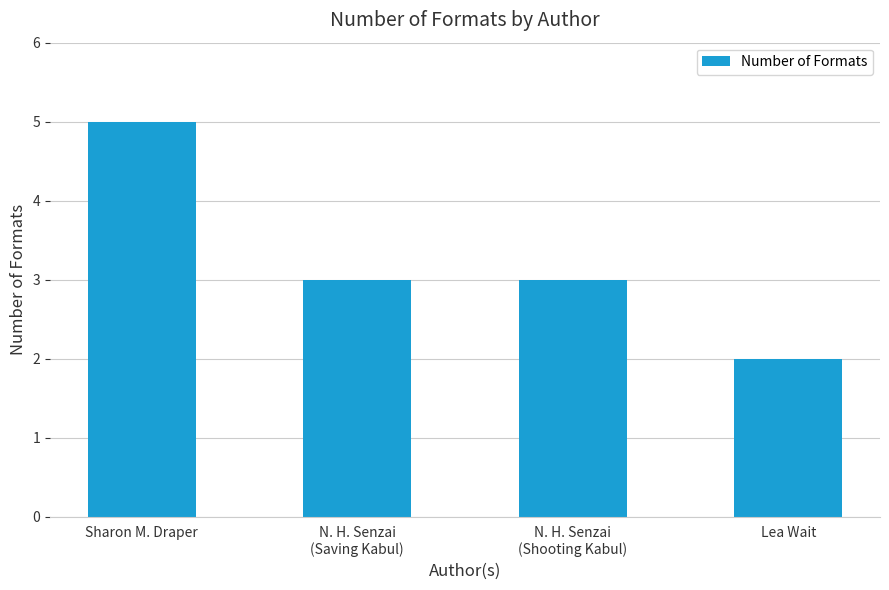

What is the ratio of the value at Sharon M. Draper to the value at N. H. Senzai
(Shooting Kabul)?

1.7